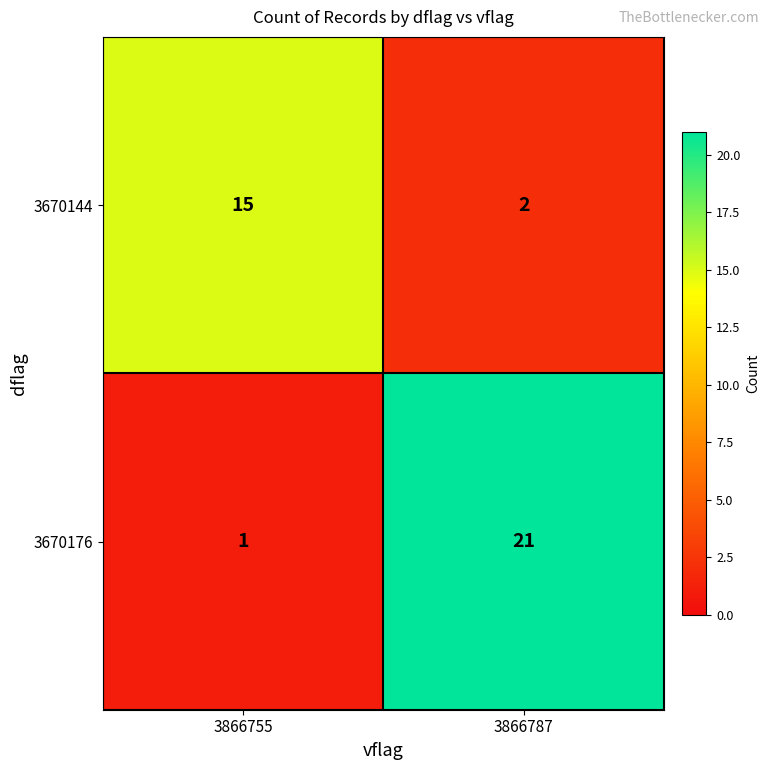

What is the difference between the maximum and minimum values in the 3670176 series?

20